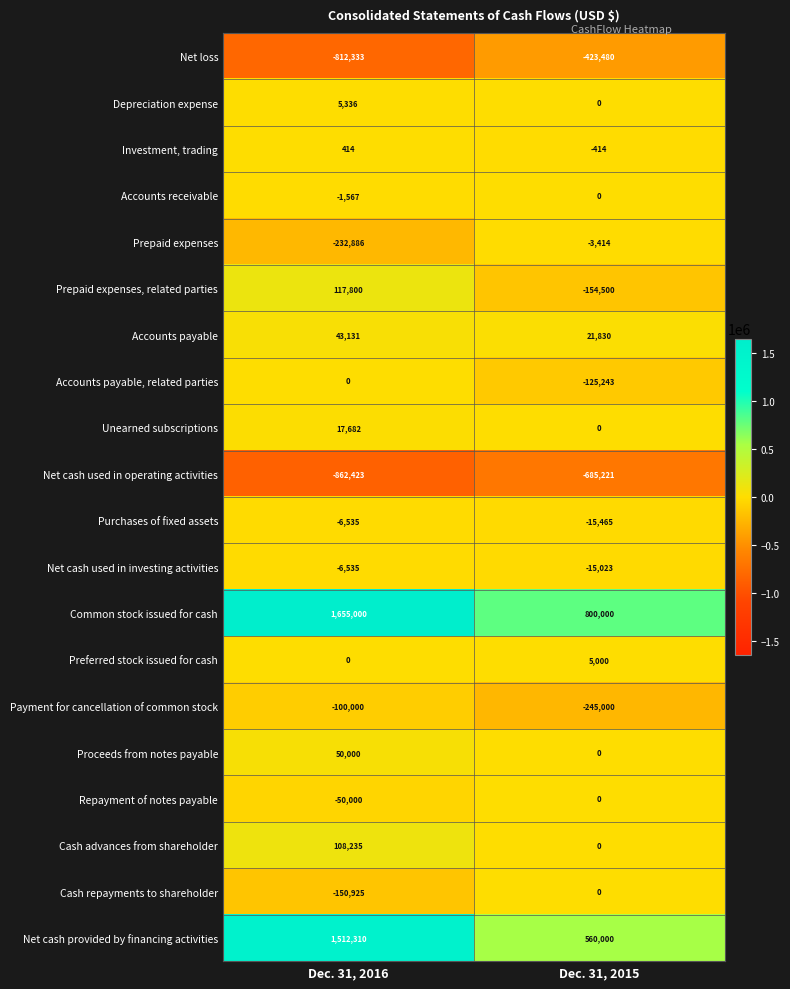

Is it true that Depreciation expense equals 7805 at Dec. 31, 2016?

False